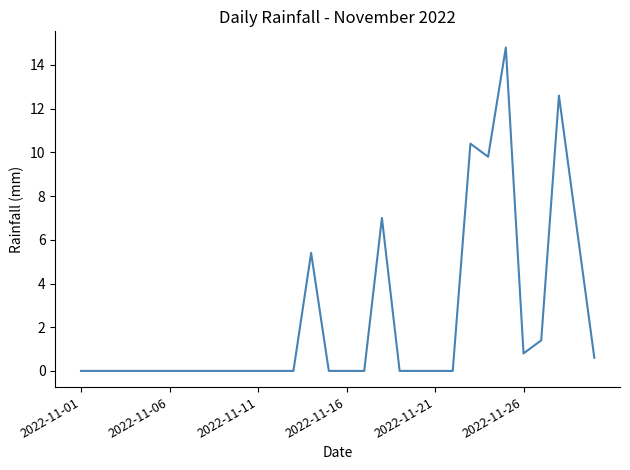

What is the greatest value displayed?

14.8